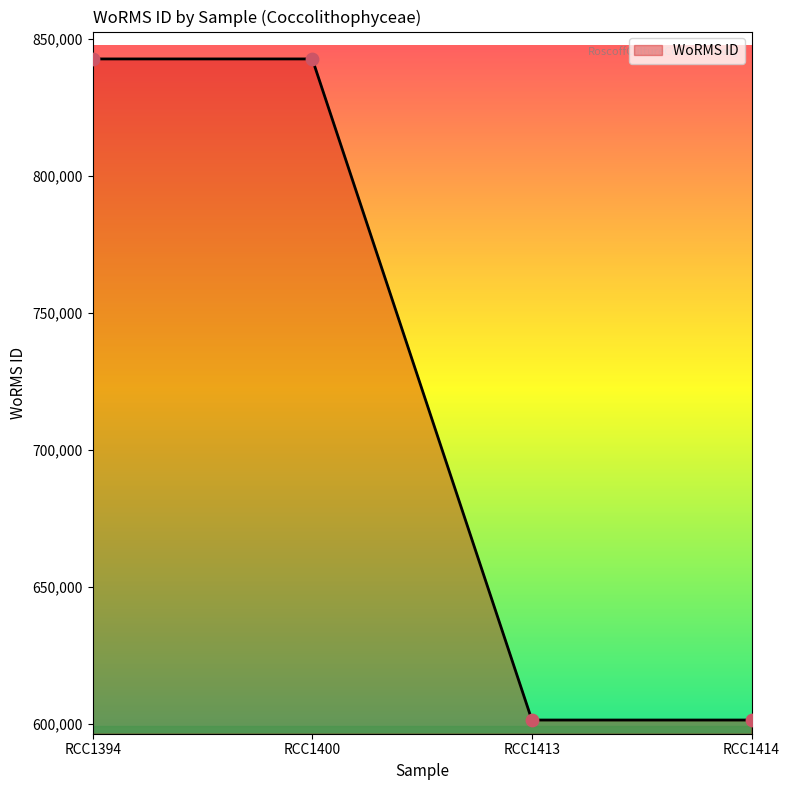

Approximately how many times larger is the value at RCC1394 compared to RCC1413?

1.4